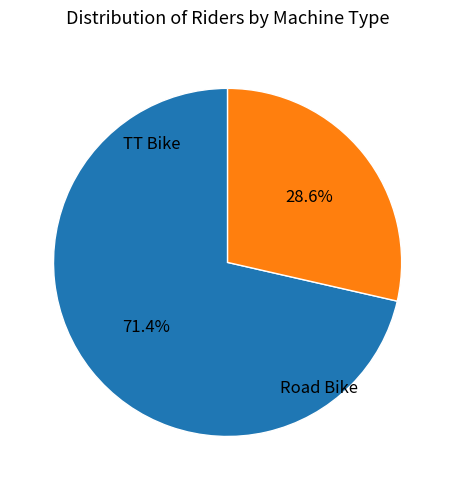

Does any single category account for the majority?

Yes